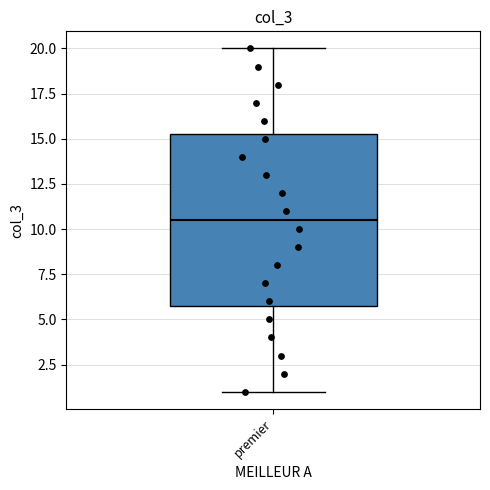

Transcribe this box plot: give where the median line is, the range the box spans, and where the two whiskers end, as read against the y-axis. The values are not printed on the chart, so give them approximately, as read against the axis.

median 10.5, box 6.0 to 15.5, whiskers 1.0 to 20.0